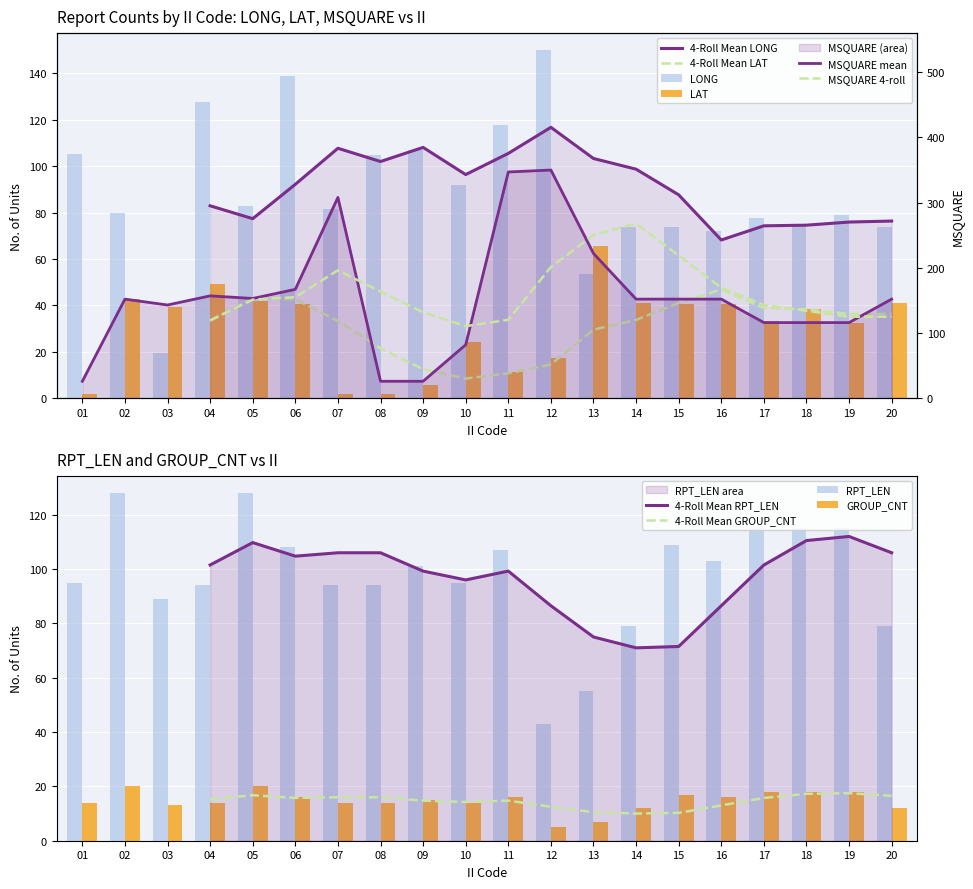

Which series has the widest spread of values?

MSQUARE